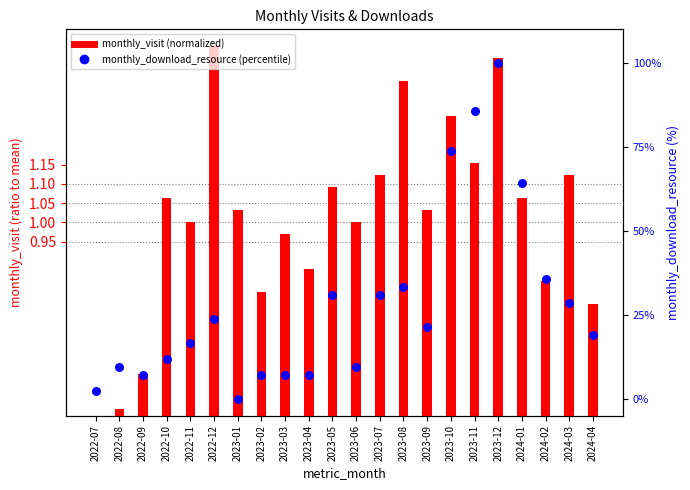

At how many categories does at least one series exceed 94?

1